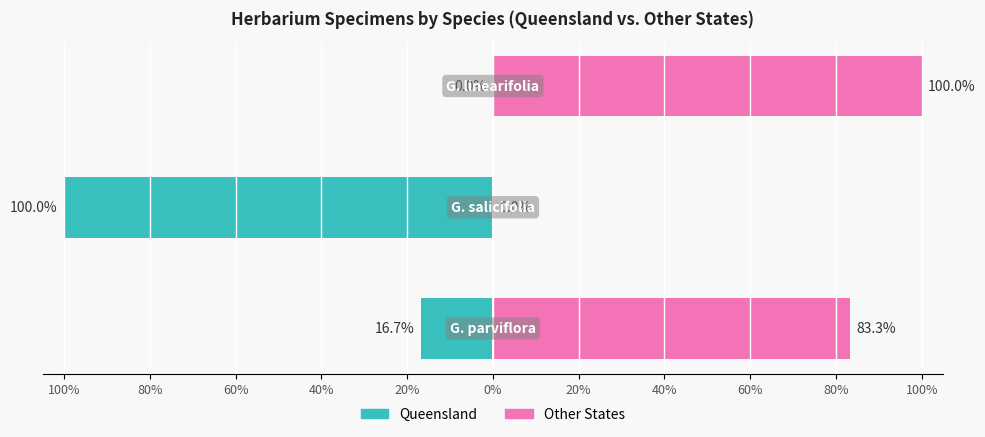

The Other States series shows 100.0 at 60%. True or false?

True